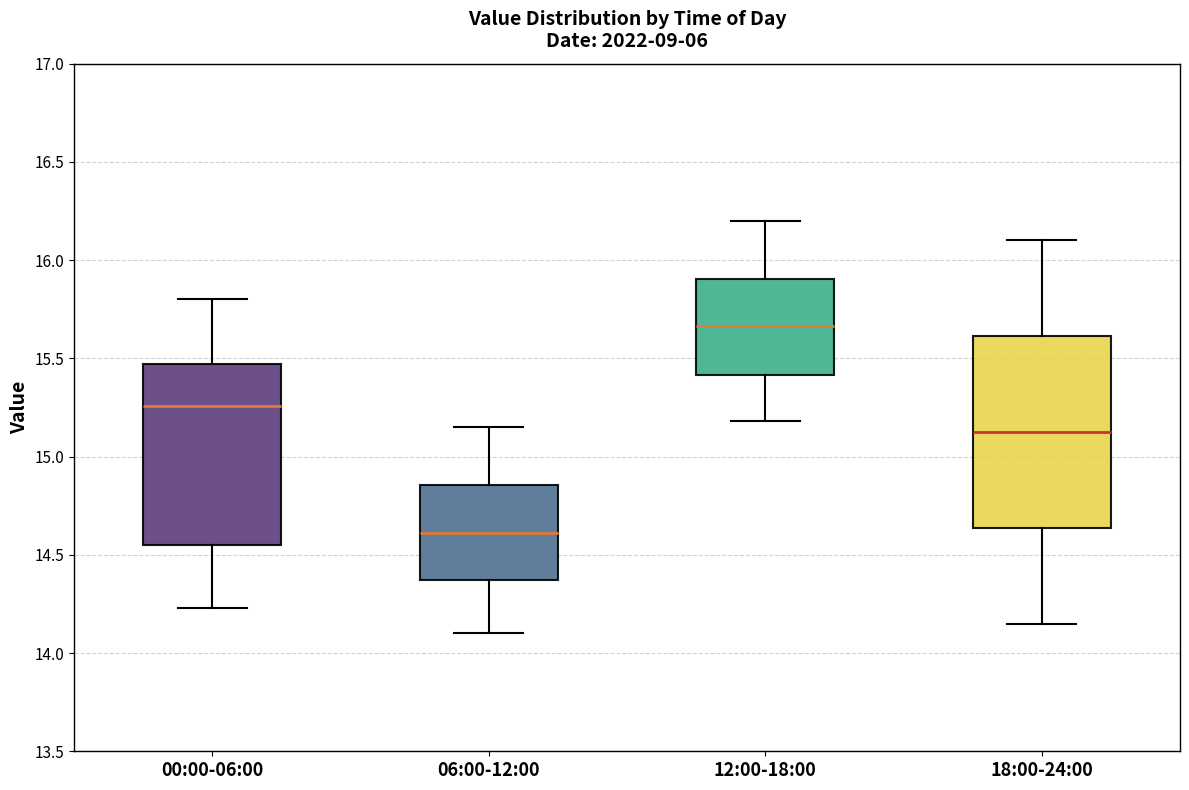

Which box's median line is the highest?

12:00-18:00